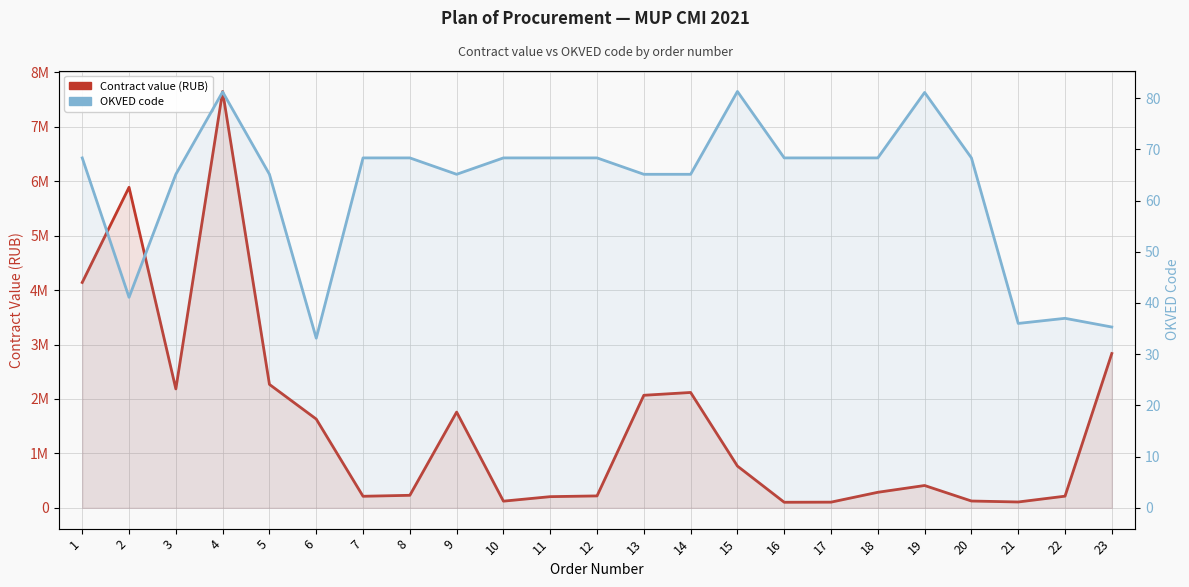

List the labels in order of OKVED code value, largest first.

15, 4, 19, 1, 7, 8, 10, 11, 12, 16, 17, 18, 20, 3, 5, 9, 13, 14, 2, 22, 21, 23, 6